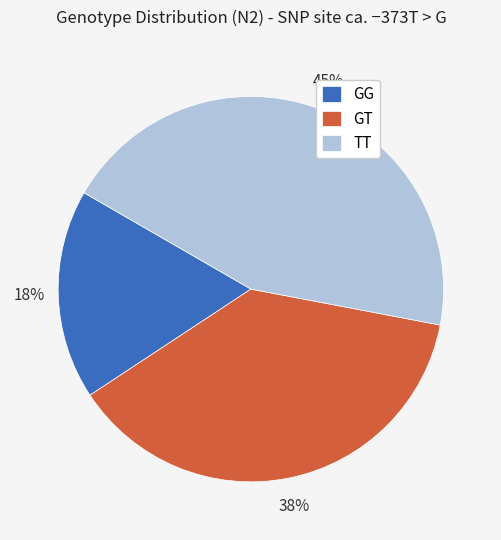

Is GG the majority of the pie?

No